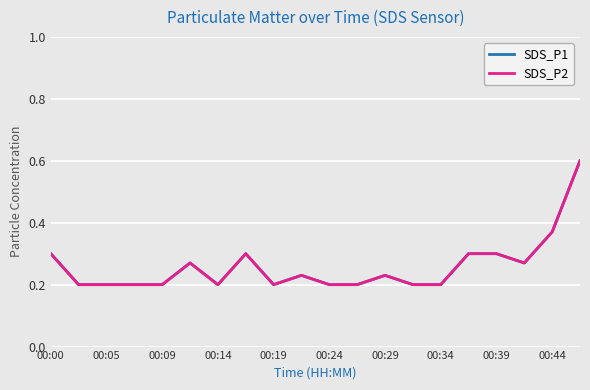

What is the difference between the maximum and minimum values in the SDS_P2 series?

0.4